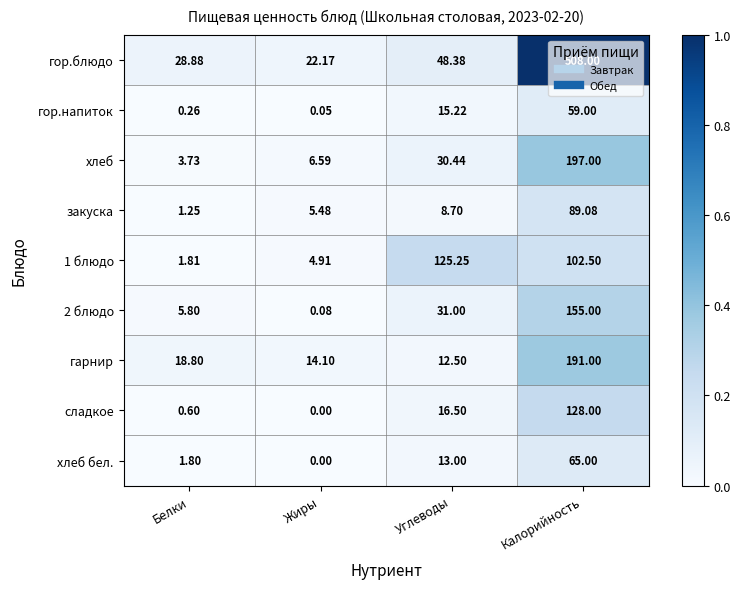

Rank the categories by хлеб бел. value from lowest to highest.

Жиры, Белки, Углеводы, Калорийность